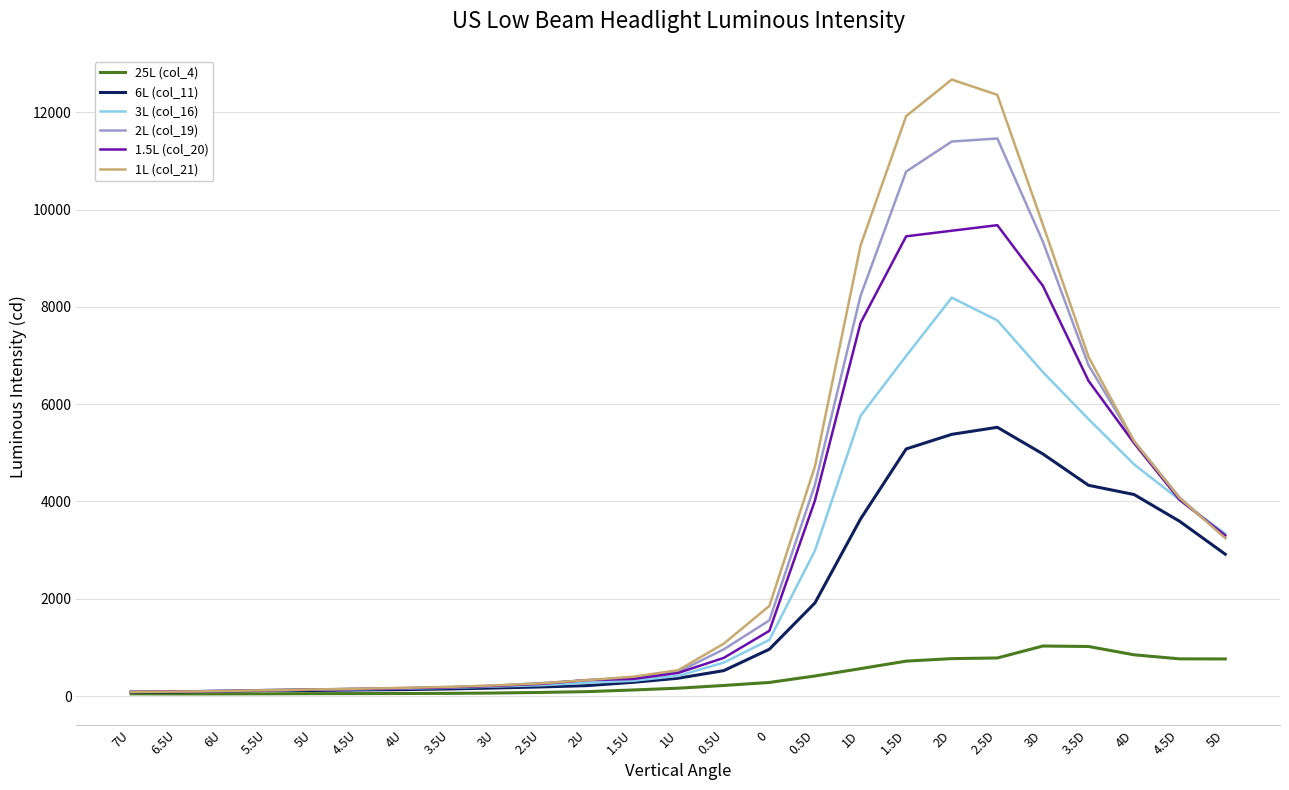

The value of 25L (col_4) at 0 is 281. True or false?

True